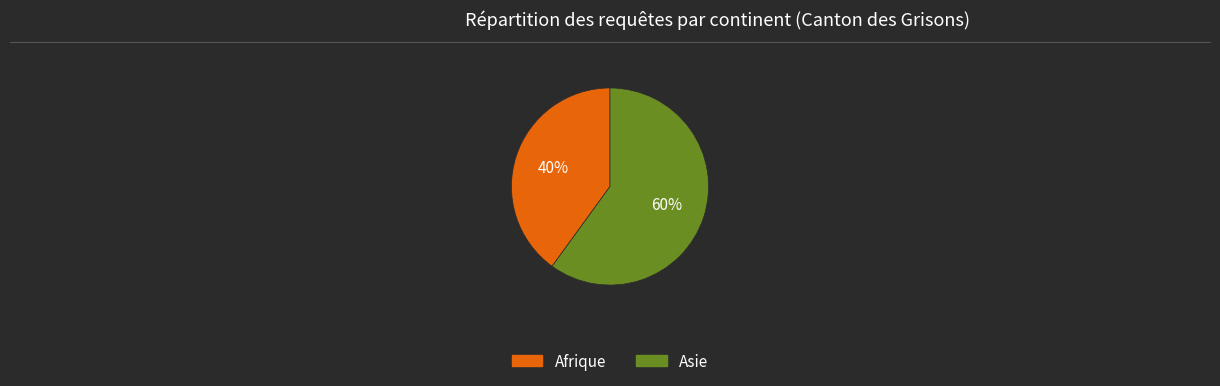

Between Afrique and Asie, which is larger?

Asie